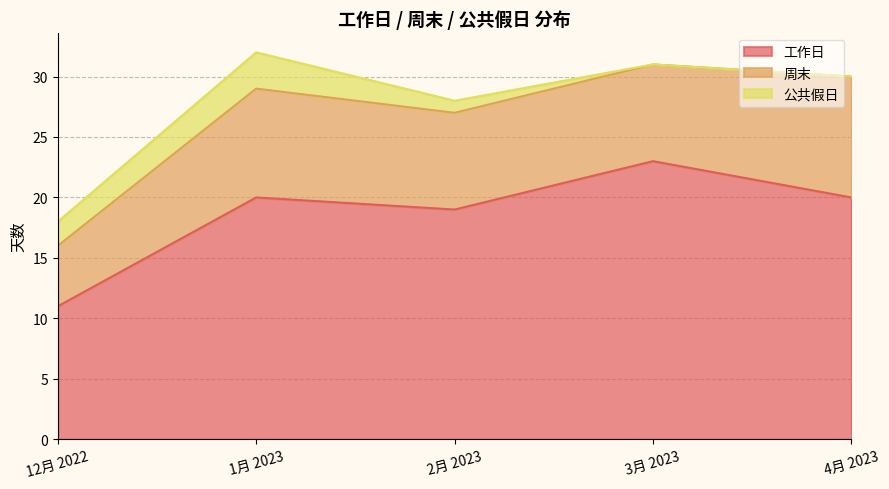

At which category is the sum across all series the highest?

1月 2023